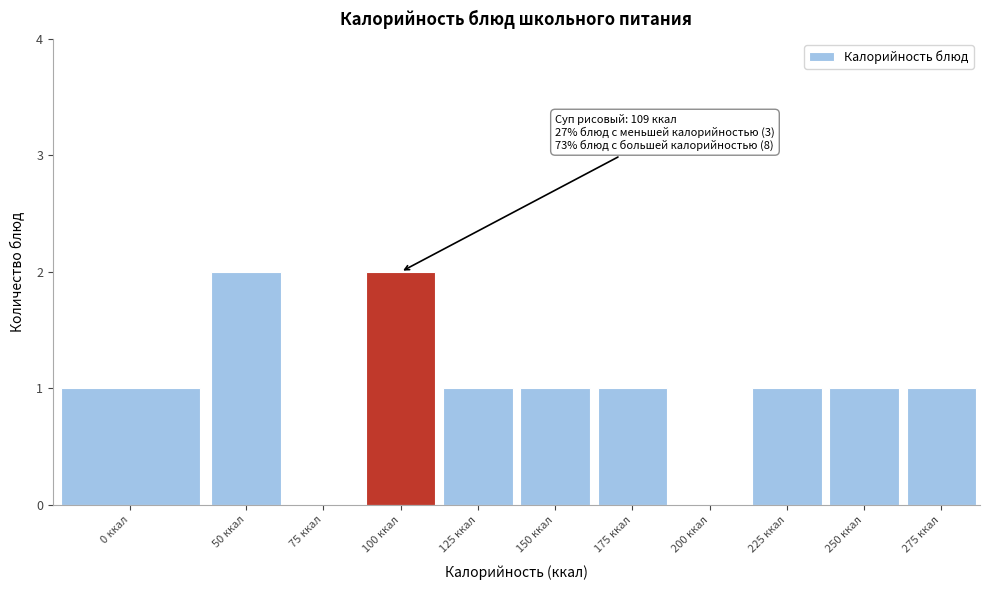

Reading right to left, extract all data points from this chart.

275 ккал=1	250 ккал=1	225 ккал=1	200 ккал=0	175 ккал=1	150 ккал=1	125 ккал=1	100 ккал=2	75 ккал=0	50 ккал=2	0 ккал=1